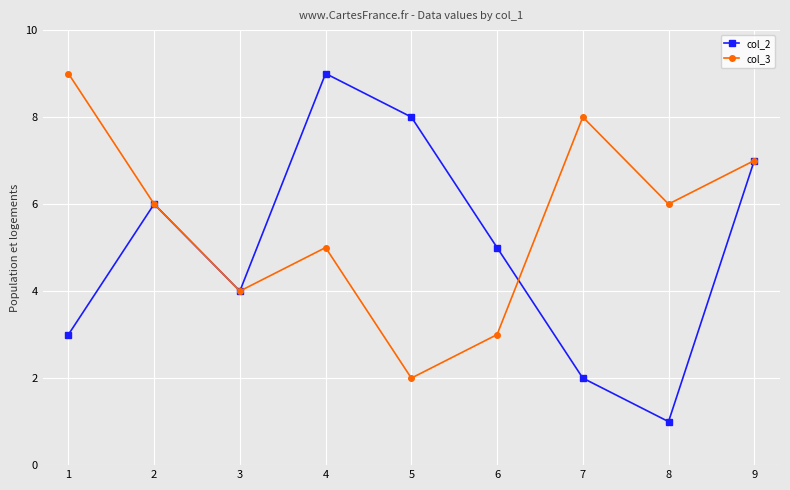

Reading left to right, list all the values displayed in this chart.

col_2: 3	6	4	9	8	5	2	1	7
col_3: 9	6	4	5	2	3	8	6	7